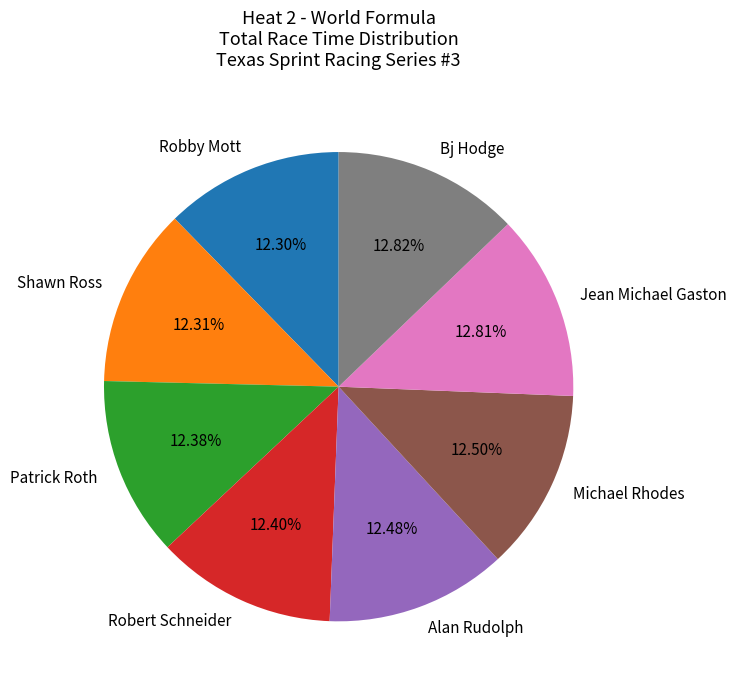

What percentage is the Jean Michael Gaston slice, to the nearest percent?

13%